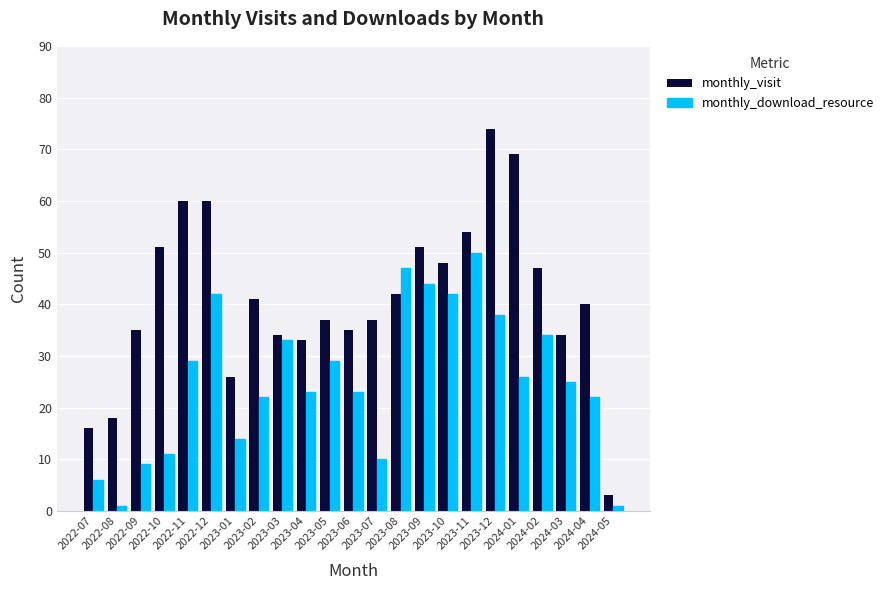

What is the sum of all monthly_download_resource values?

581